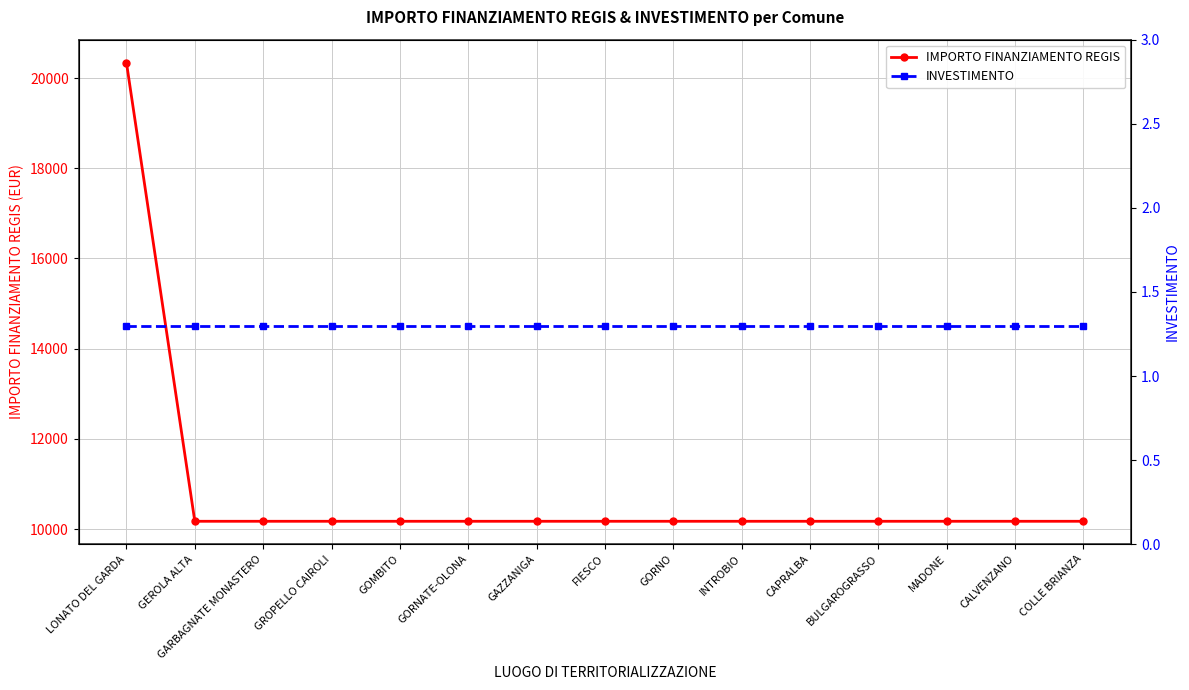

At which category is the sum across all series the highest?

LONATO DEL GARDA